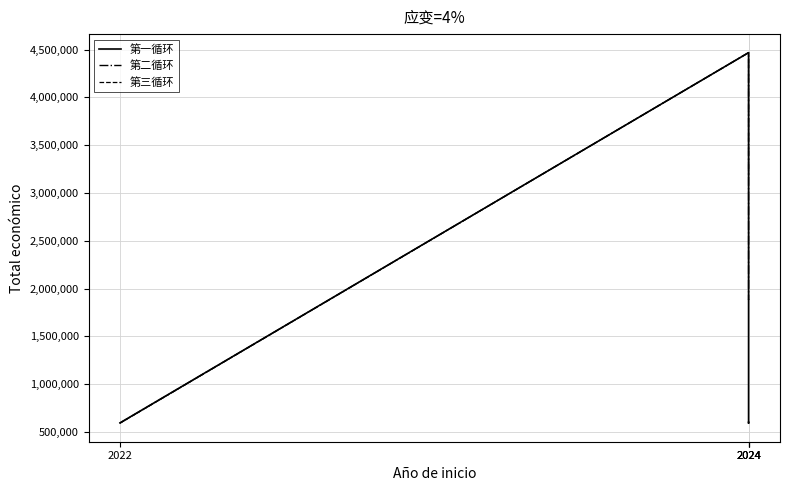

At which category is the sum across all series the highest?

2024